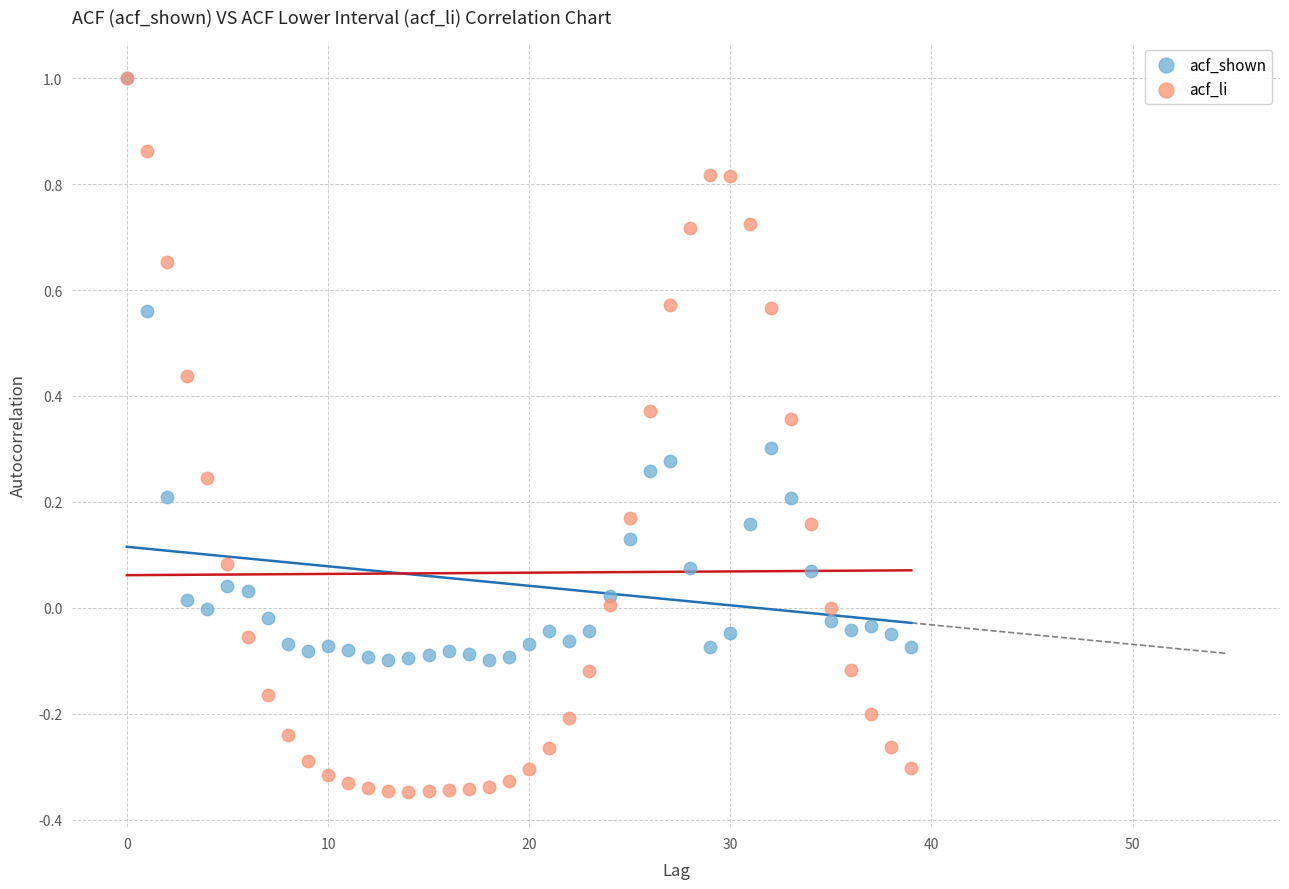

Which series has the widest spread of Y values?

acf_li